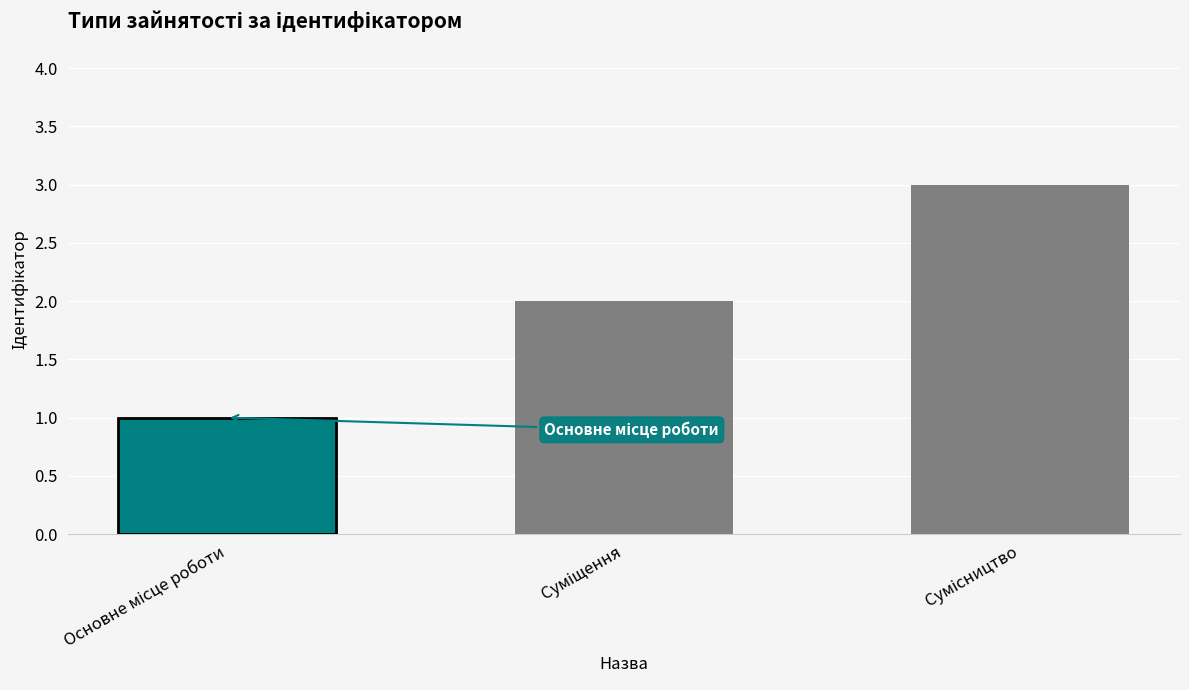

What position from the right is Основне місце роботи?

3